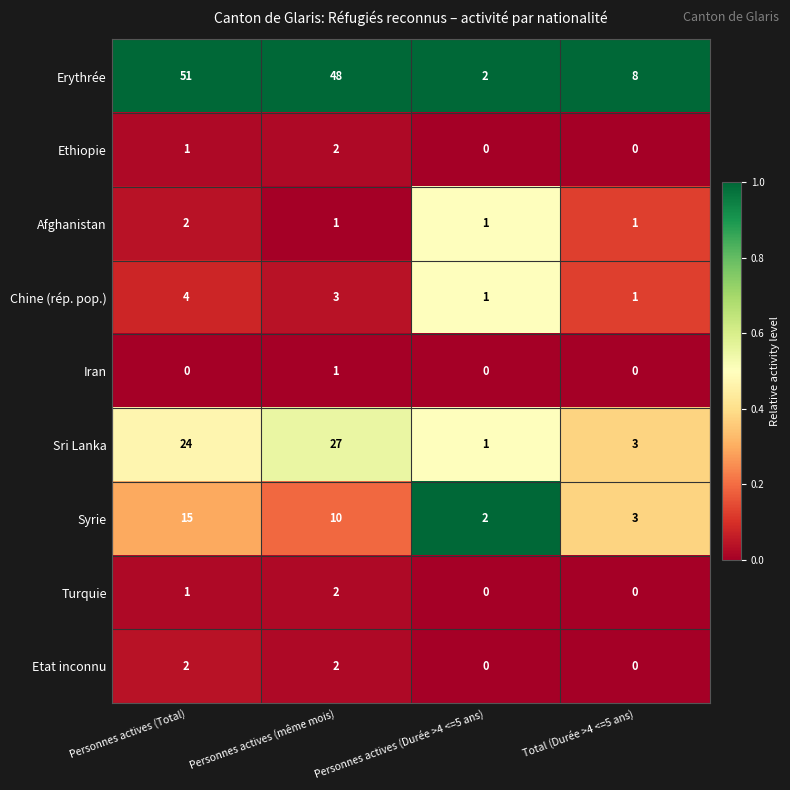

Is the value of Chine (rép. pop.) at Total (Durée >4 <=5 ans) greater than the value of Erythrée at Personnes actives (Total)?

No